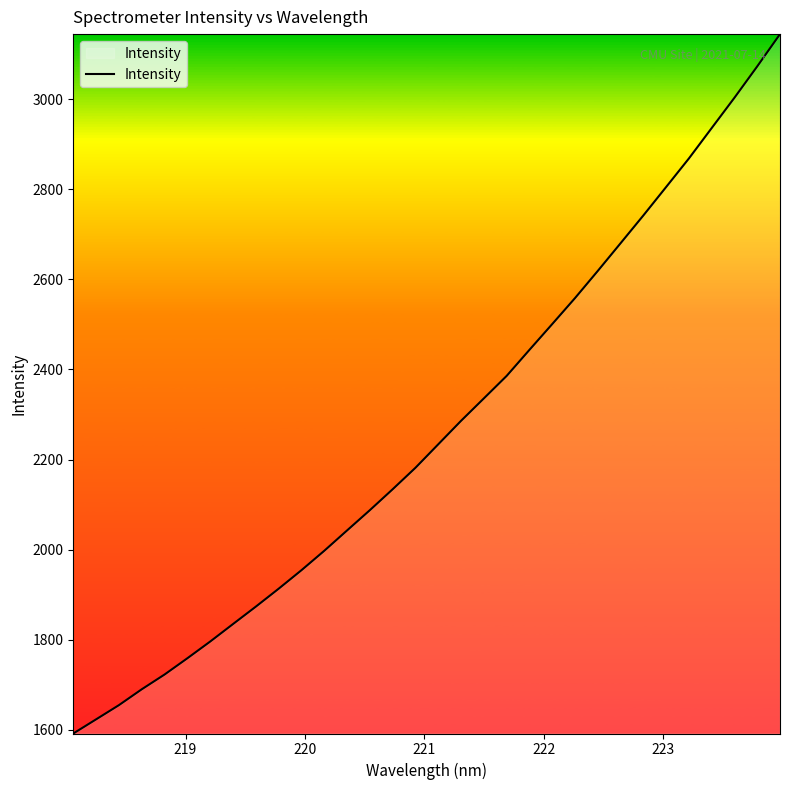

What is the minimum value shown in the chart?

1592.0